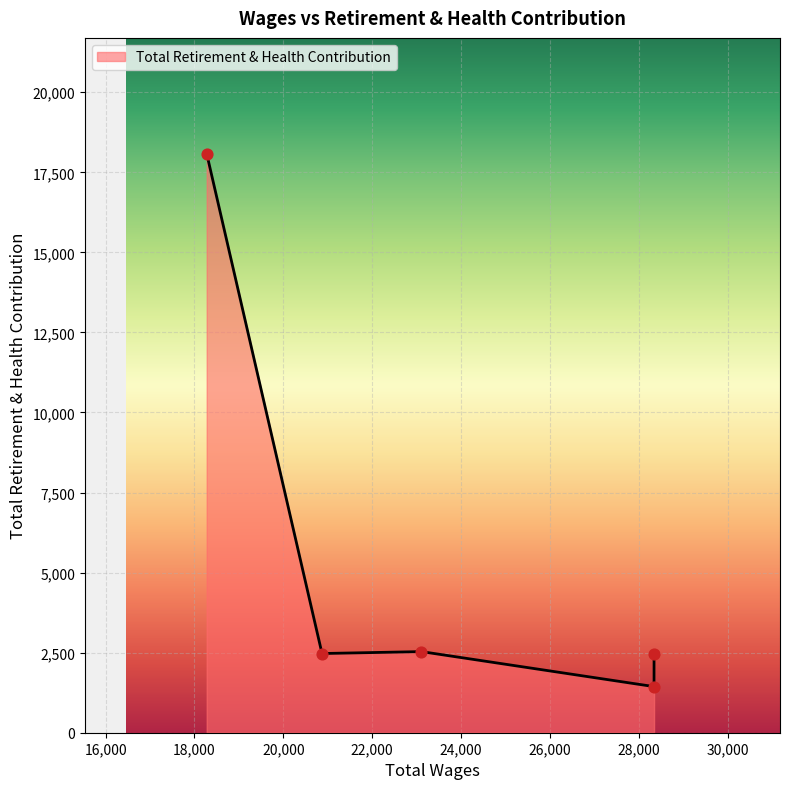

Which has a higher value, 20871.0 or 23110.0?

23110.0